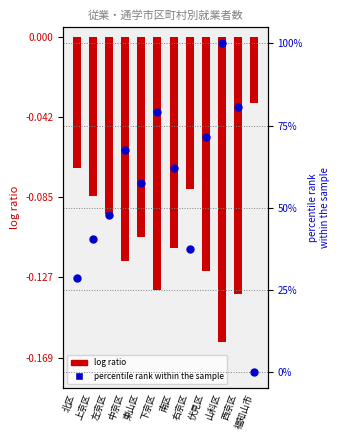

Which series contains the lowest Y value?

log ratio